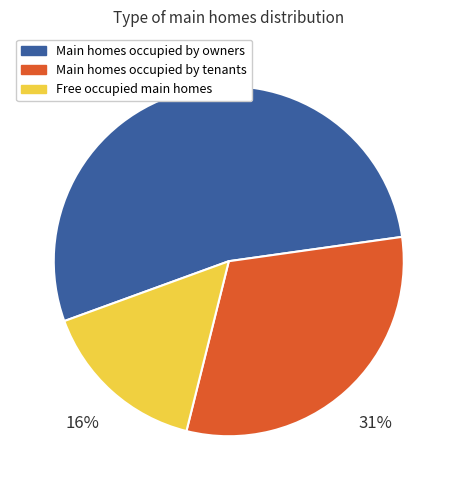

How many segments does this pie chart have?

3